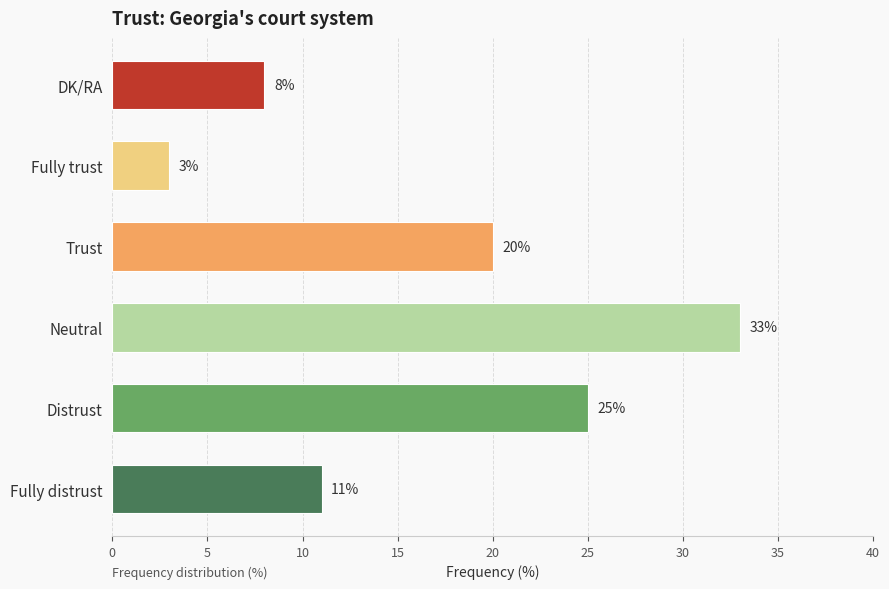

Which category has the highest value across all series?

Neutral